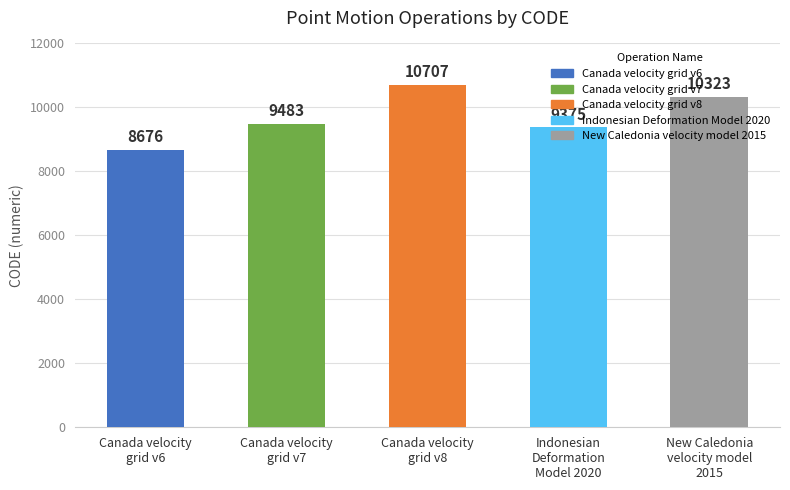

Reading left to right, list all the values displayed in this chart.

8676	9483	10707	9375	10323